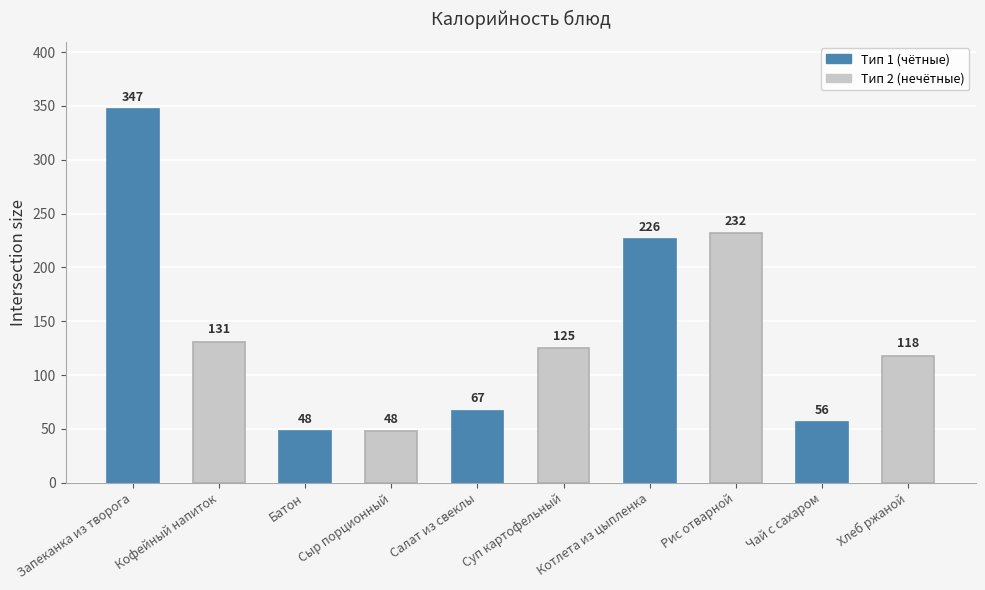

What is the greatest value displayed?

347